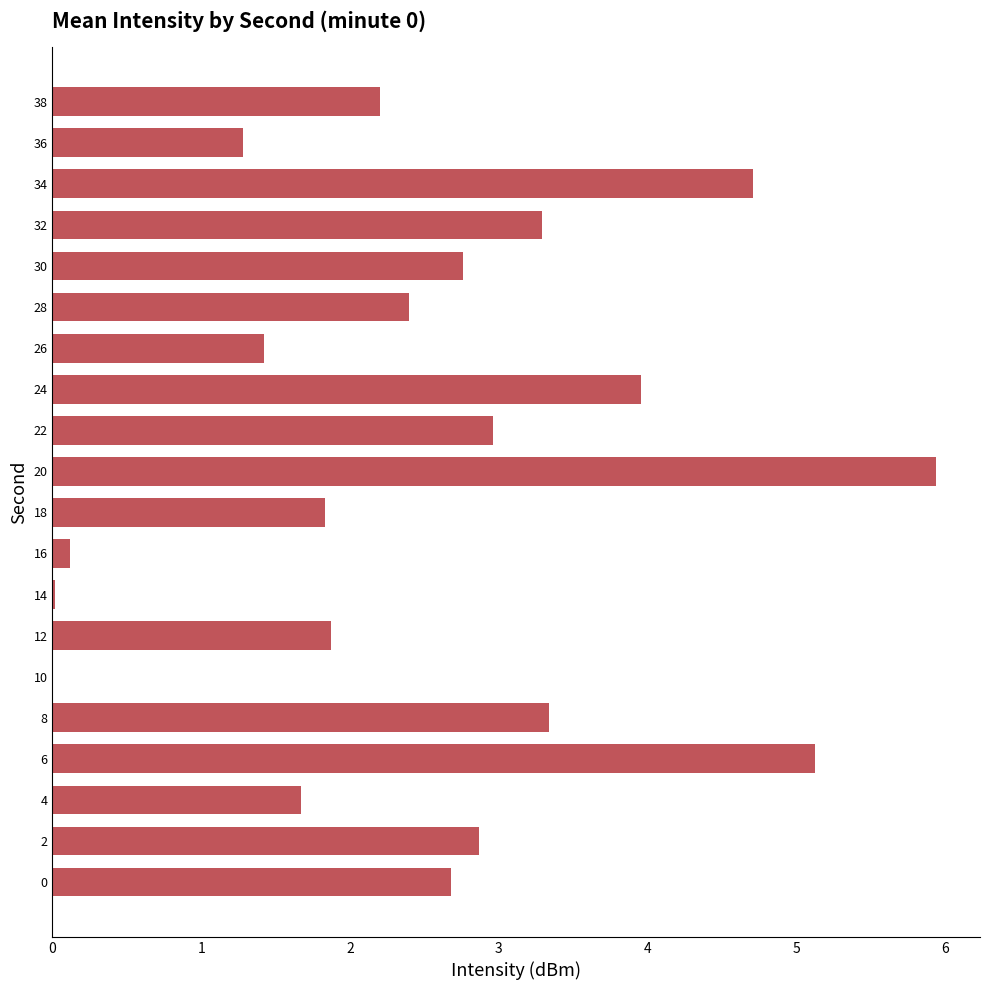

The value at 18 is 0.7. True or false?

False